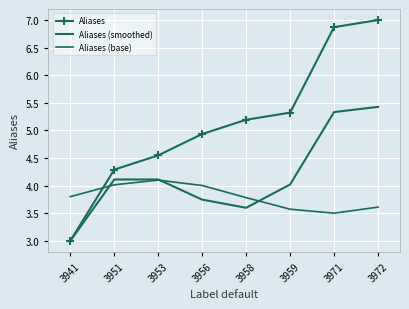

Which series has the largest total across all categories?

Aliases